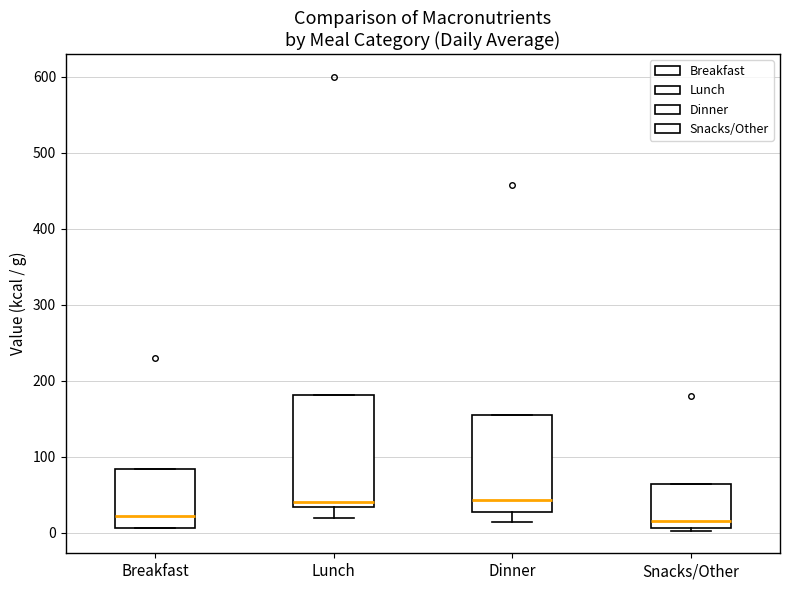

Reading left to right, read every box against the y-axis: the position of its median line, the range the box covers, and the ends of its whiskers. The values are not printed on the chart, so give them approximately, as read against the axis.

Breakfast: median 20, box 10 to 80, whiskers 10 to 80
Lunch: median 40, box 30 to 180, whiskers 20 to 180
Dinner: median 40, box 30 to 150, whiskers 10 to 150
Snacks/Other: median 20, box 10 to 60, whiskers 0 to 60